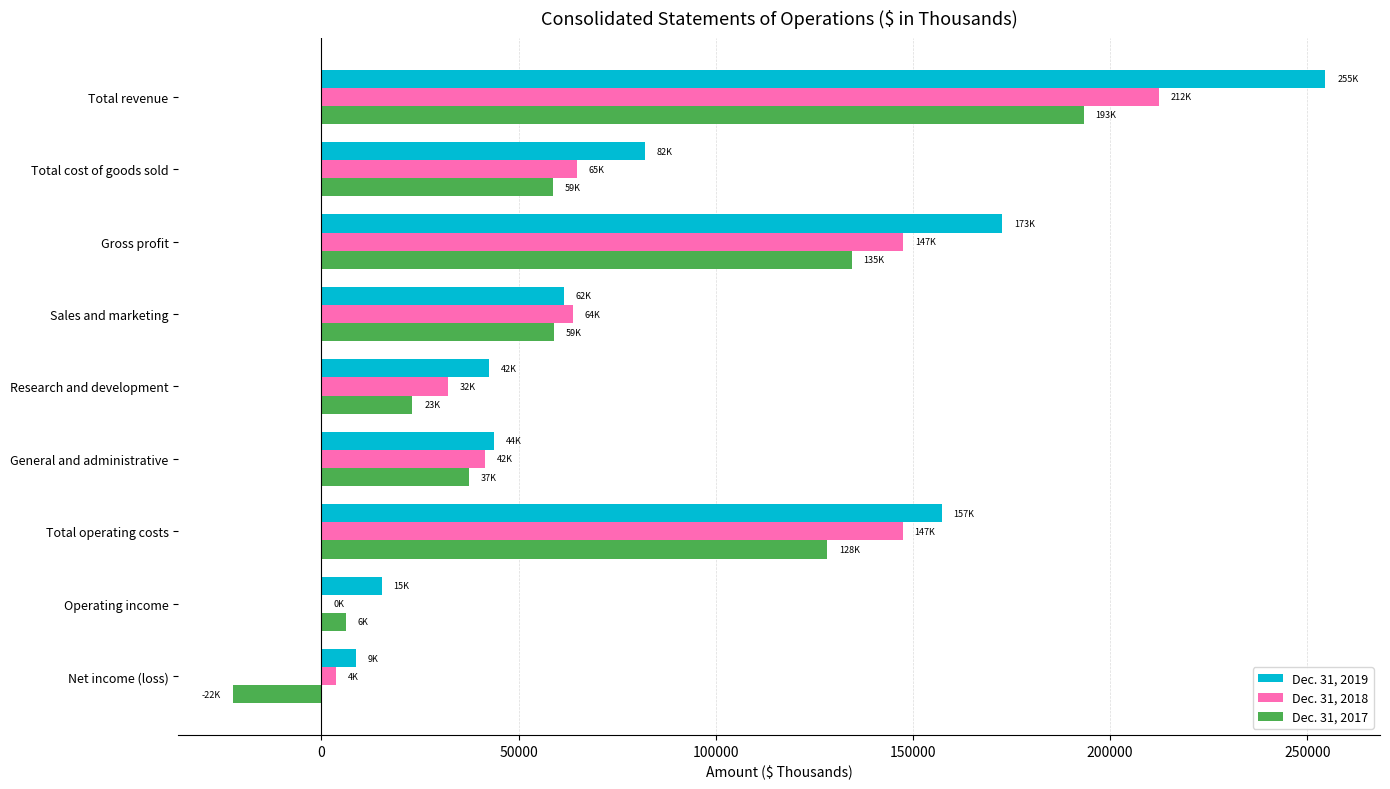

What is the greatest value displayed?

254570